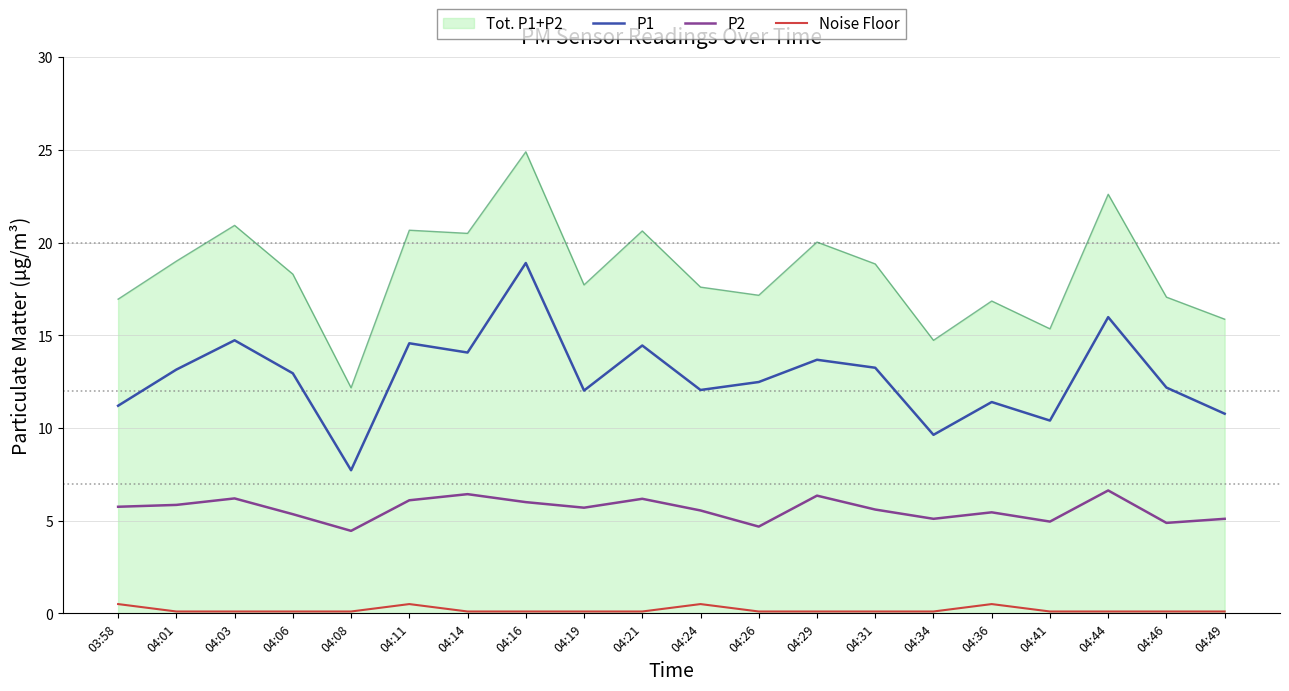

What is the minimum value for Noise Floor?

0.1